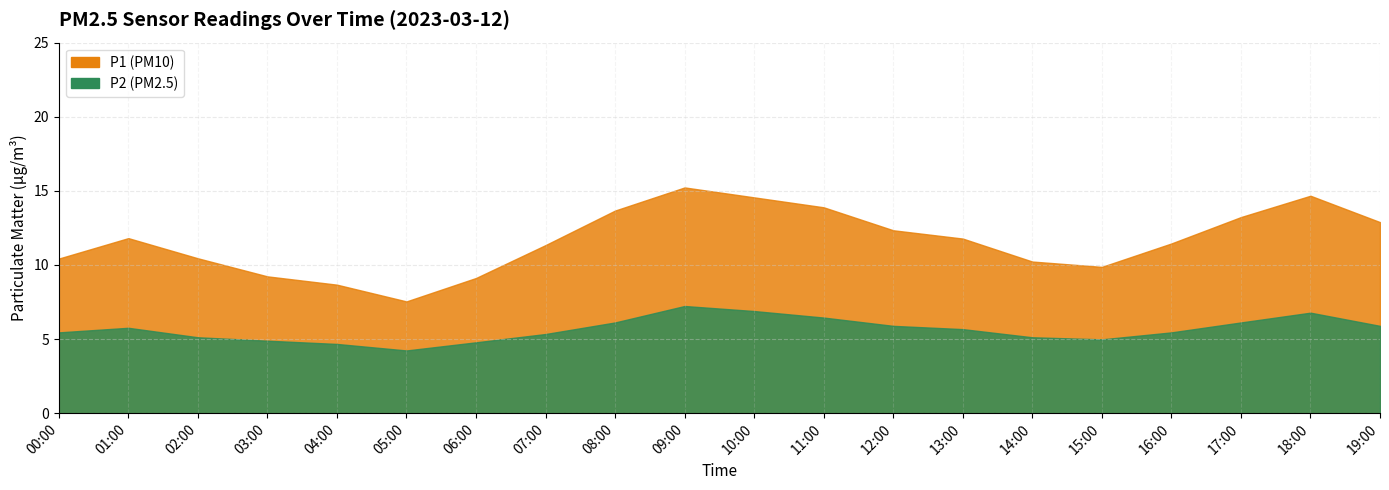

What value does the P2 series have at 15:00?

5.0